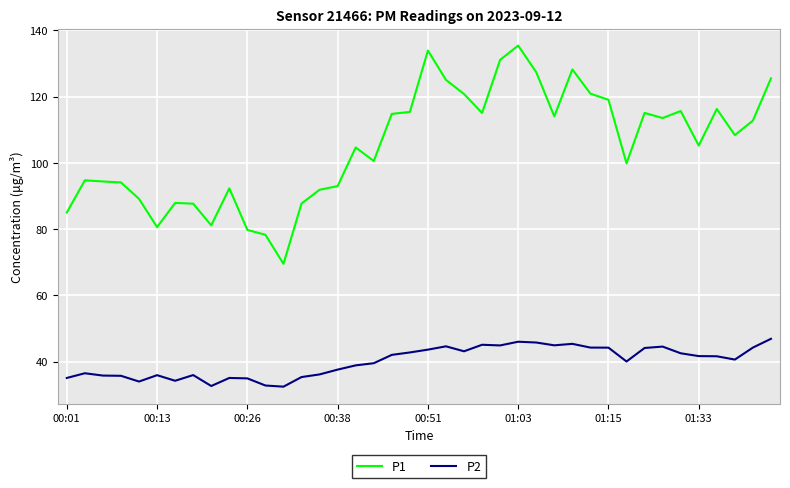

Does the chart display data point markers on the line(s)?

No